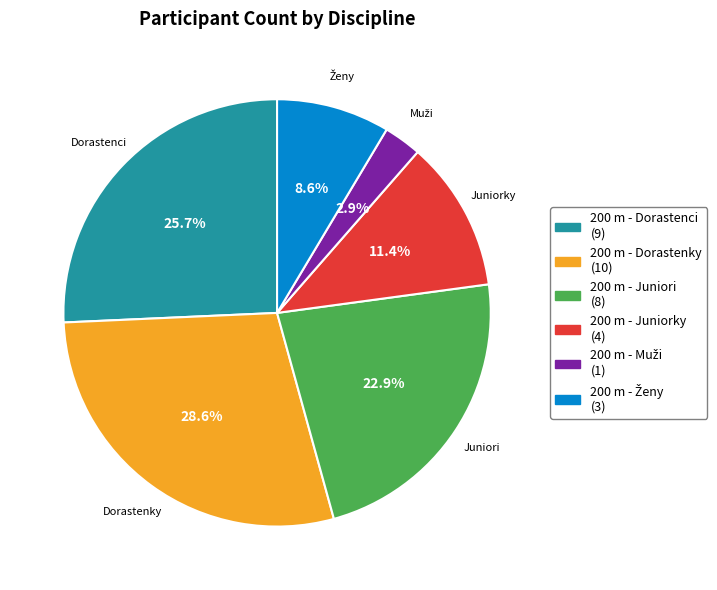

Is it true that 200 m - Dorastenky is 37% of the pie?

False